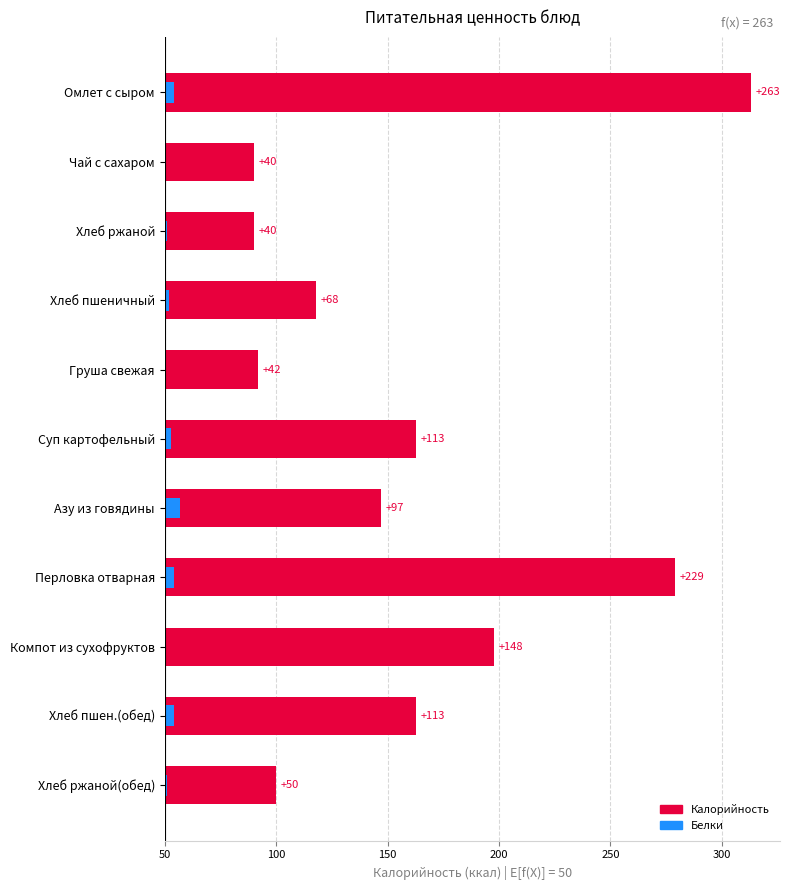

What is the average value of the Калорийность series?

109.4